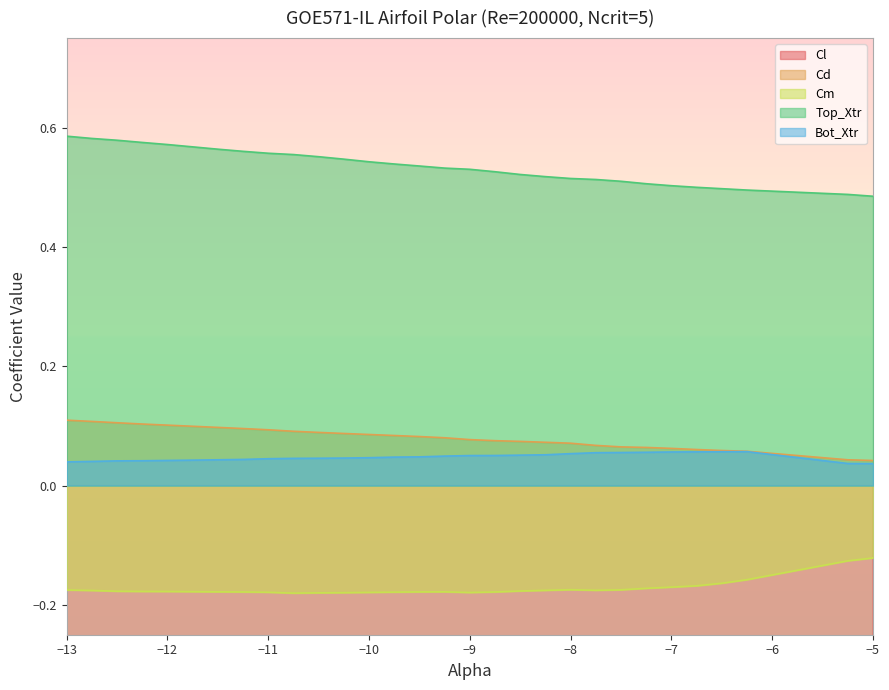

Reading right to left, what are all the values shown in this chart?

Cl: -5.0	-5.2	-6.2	-6.5	-6.8	-7.0	-7.2	-7.5	-7.8	-8.0	-8.2	-8.5	-8.8	-9.0	-9.2	-9.5	-9.8	-10.0	-10.2	-10.5	-10.8	-11.0	-11.2	-11.5	-11.8	-12.0	-12.2	-12.5	-12.8	-13.0
Cd: 0.0	0.0	0.1	0.1	0.1	0.1	0.1	0.1	0.1	0.1	0.1	0.1	0.1	0.1	0.1	0.1	0.1	0.1	0.1	0.1	0.1	0.1	0.1	0.1	0.1	0.1	0.1	0.1	0.1	0.1
Cm: -0.1	-0.1	-0.2	-0.2	-0.2	-0.2	-0.2	-0.2	-0.2	-0.2	-0.2	-0.2	-0.2	-0.2	-0.2	-0.2	-0.2	-0.2	-0.2	-0.2	-0.2	-0.2	-0.2	-0.2	-0.2	-0.2	-0.2	-0.2	-0.2	-0.2
Top_Xtr: 0.5	0.5	0.5	0.5	0.5	0.5	0.5	0.5	0.5	0.5	0.5	0.5	0.5	0.5	0.5	0.5	0.5	0.5	0.5	0.6	0.6	0.6	0.6	0.6	0.6	0.6	0.6	0.6	0.6	0.6
Bot_Xtr: 0.0	0.0	0.1	0.1	0.1	0.1	0.1	0.1	0.1	0.1	0.1	0.1	0.1	0.1	0.0	0.0	0.0	0.0	0.0	0.0	0.0	0.0	0.0	0.0	0.0	0.0	0.0	0.0	0.0	0.0